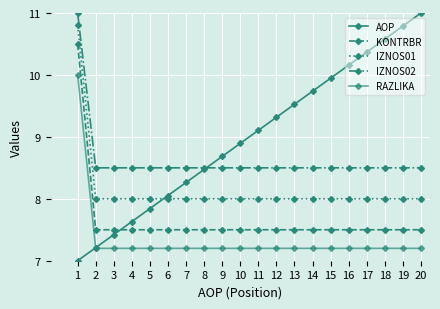

How many lines are shown in the chart?

5